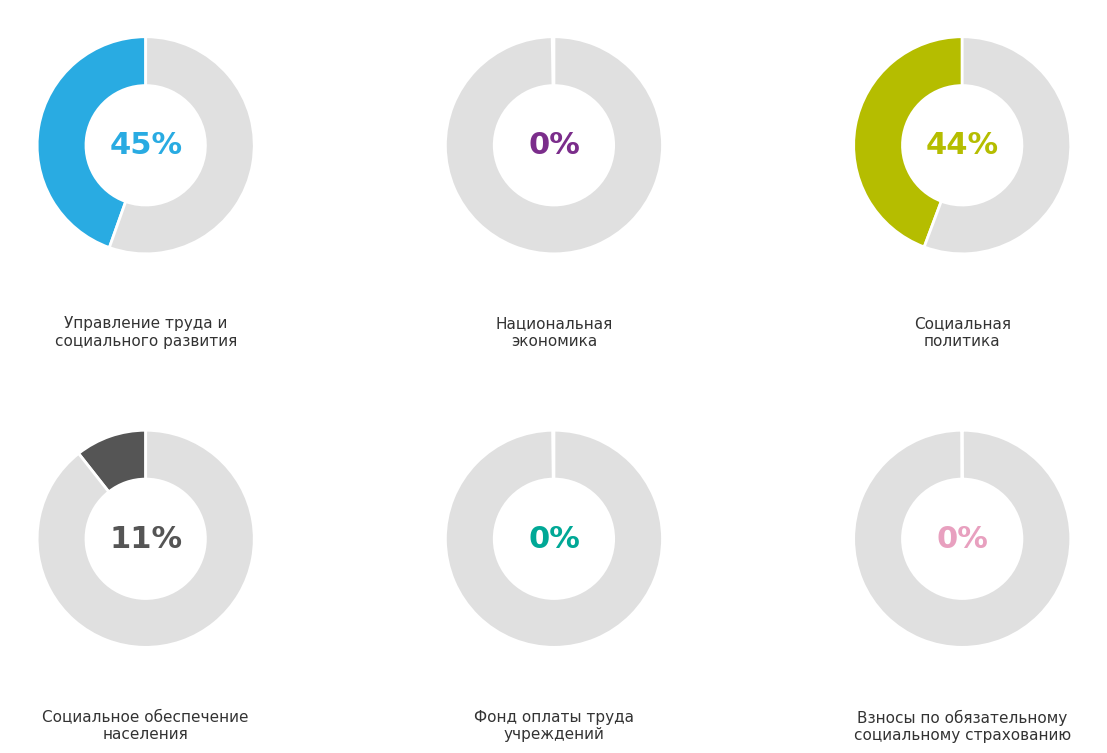

True or false: Взносы по обязательному социальному страхованию accounts for 6% of the total.

False